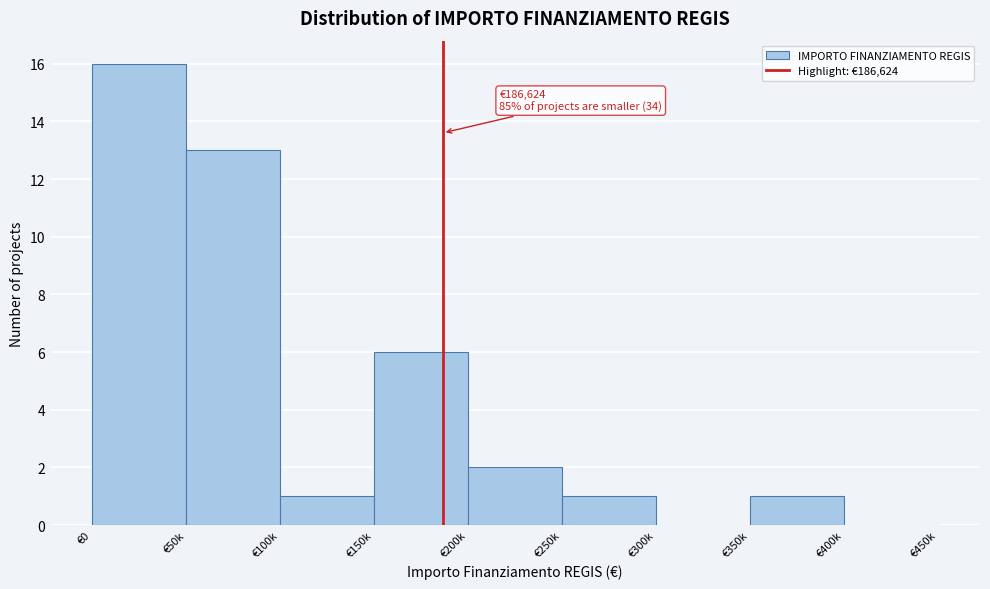

Reading right to left, transcribe all the data shown in this chart.

€400k=0	€350k=1	€300k=0	€250k=1	€200k=2	€150k=6	€100k=1	€50k=13	€0=16